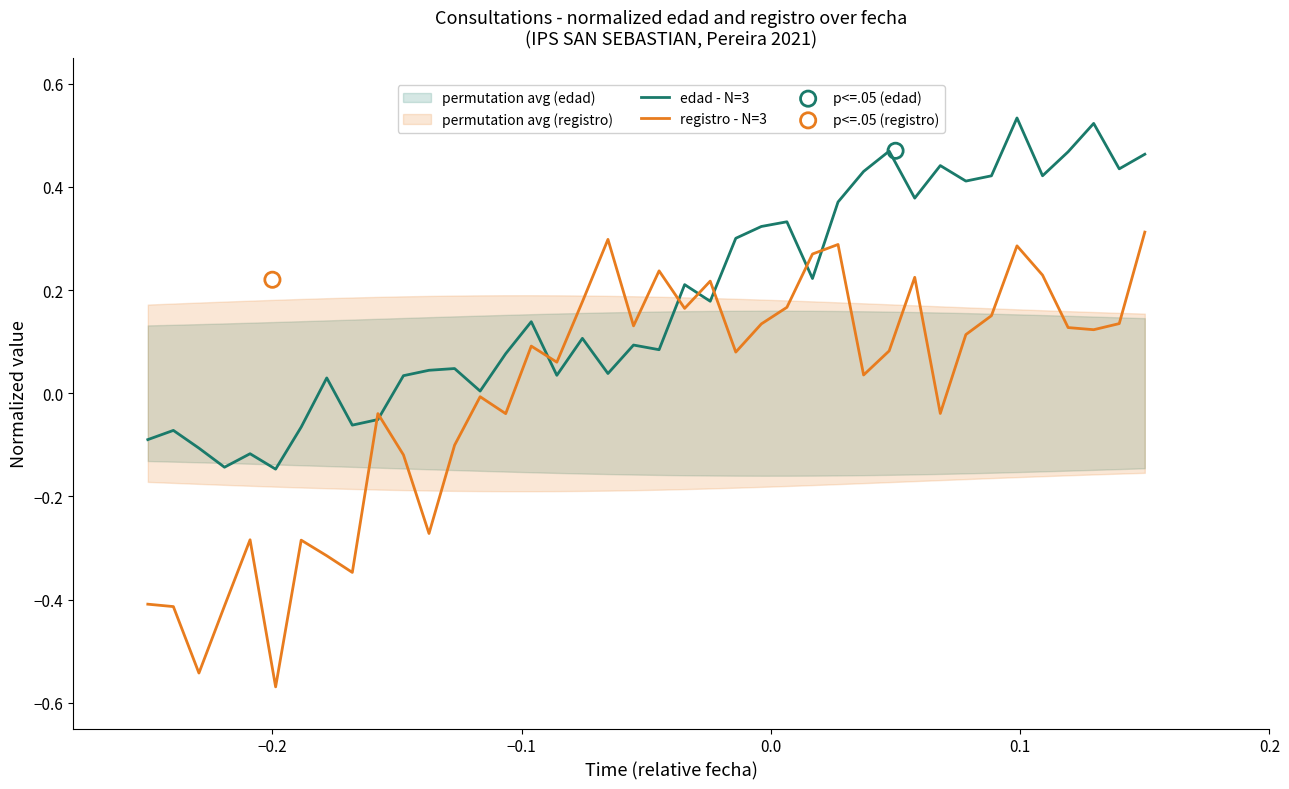

Which series has the largest Y range (max minus min)?

registro - N=3